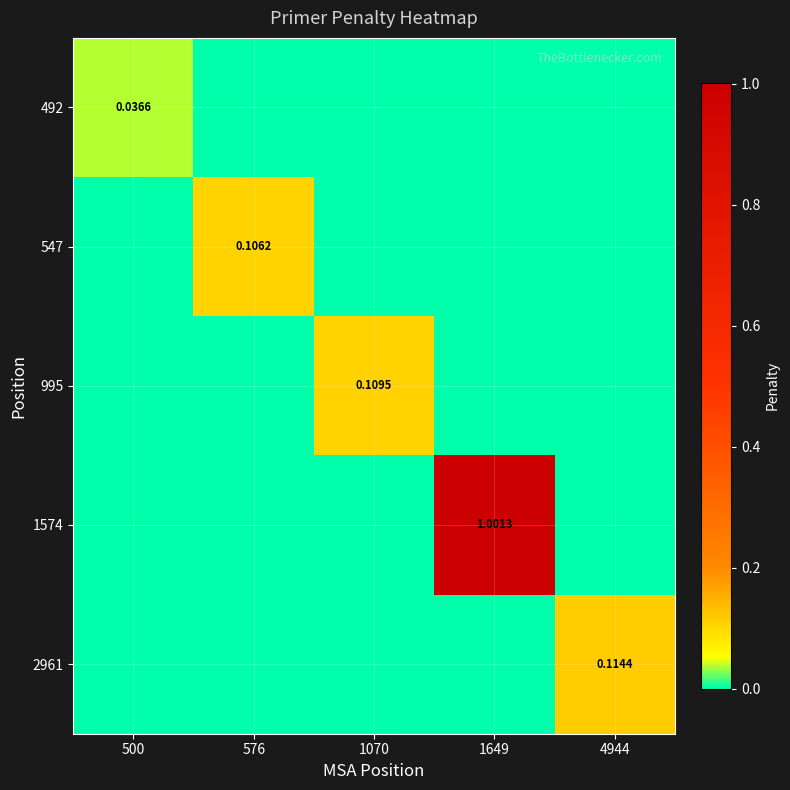

Is the value of 1574 at 1649 greater than the value of 2961 at 4944?

Yes